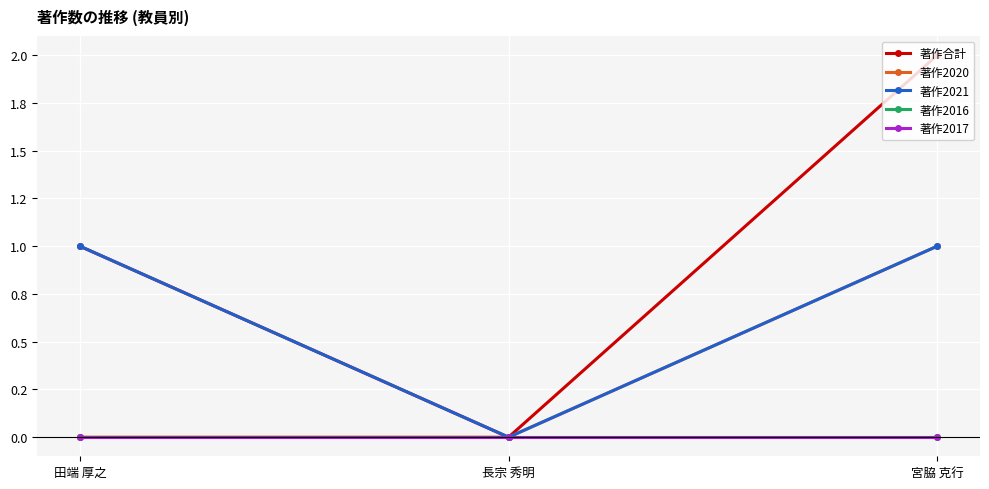

At which label is 著作2021 closest to 0?

長宗 秀明